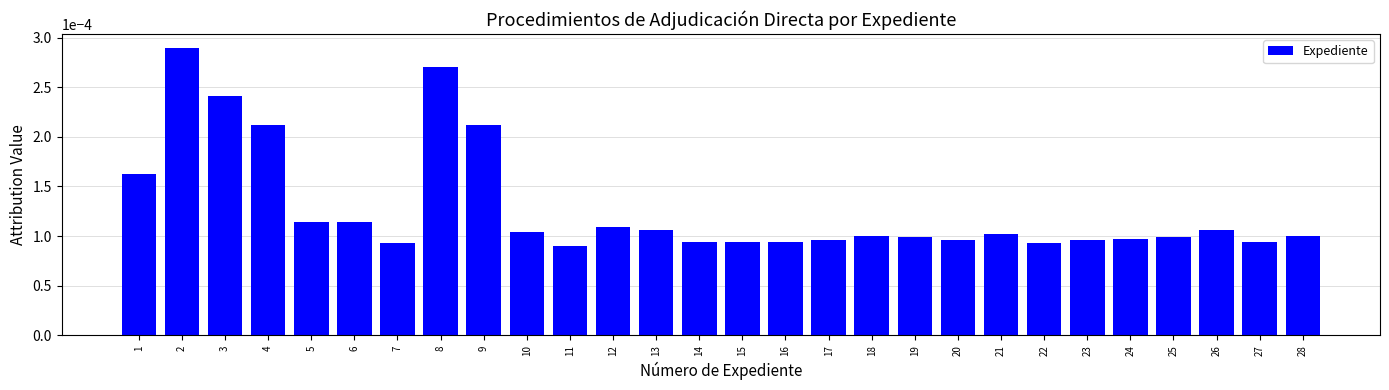

Count the values in the range 0 to 1.

28